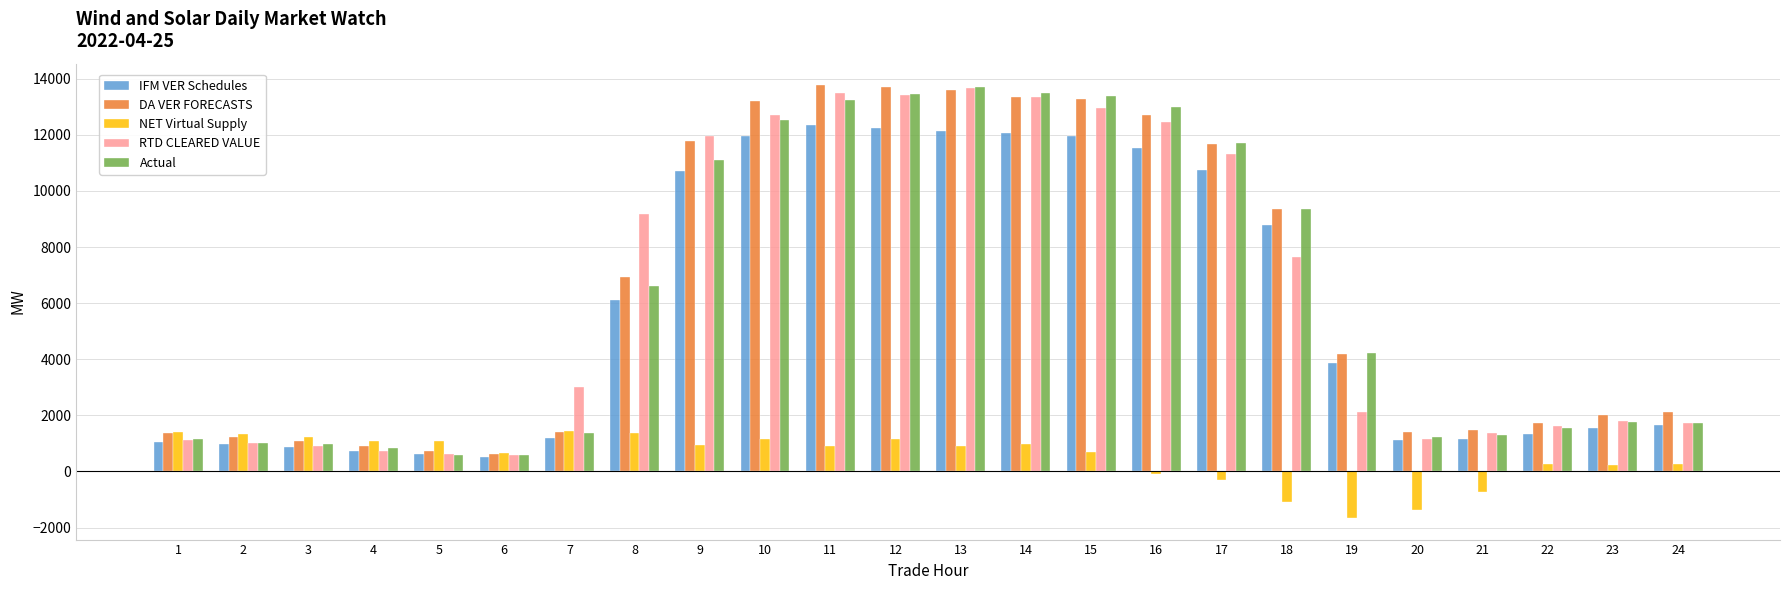

Are the bars grouped side by side (vs. stacked)?

Yes